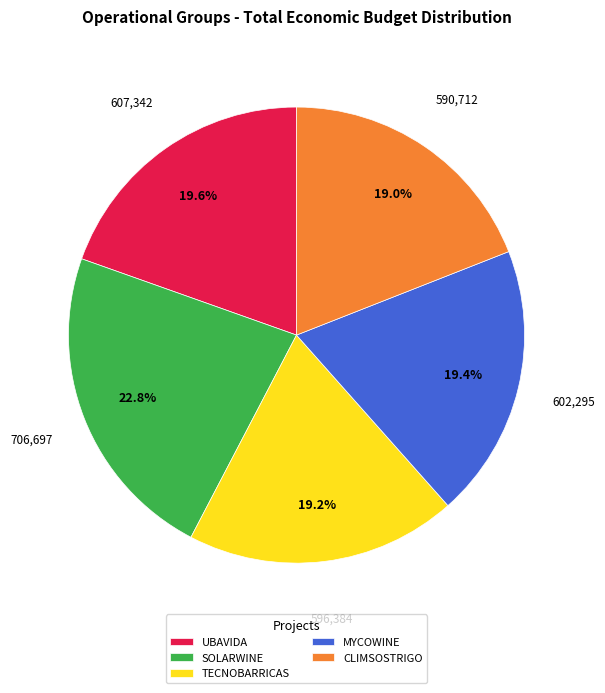

How many segments does this pie chart have?

5